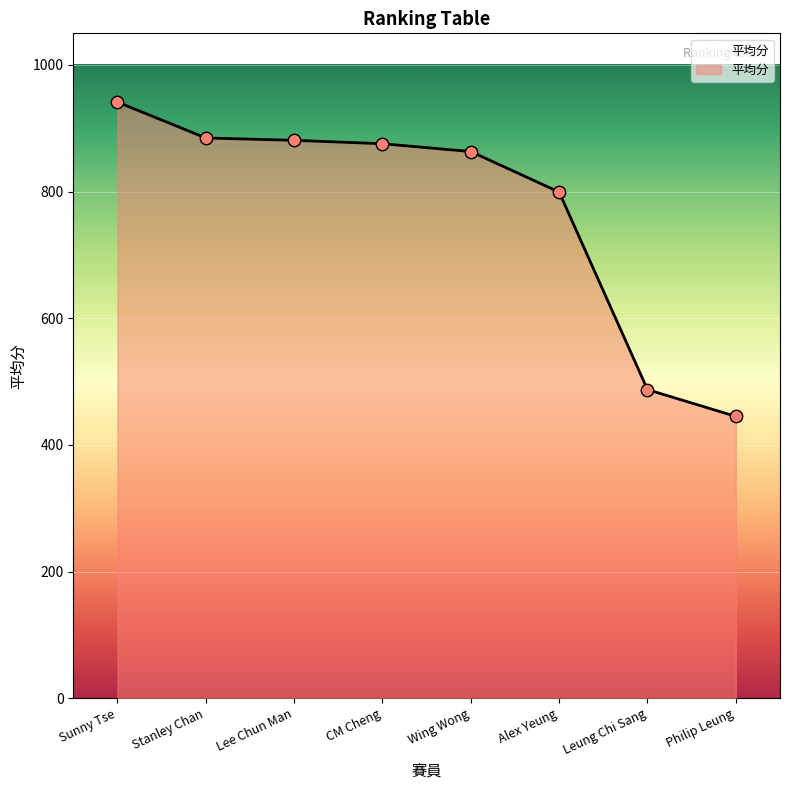

What is the ratio of the value at CM Cheng to the value at Philip Leung?

2.0